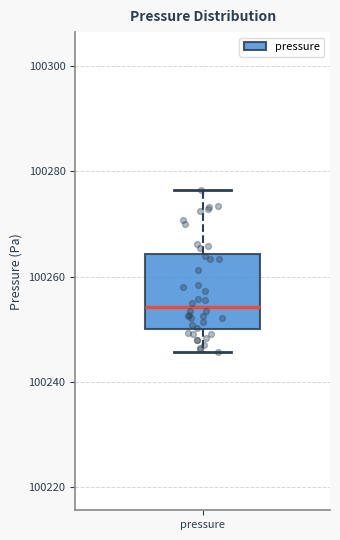

Read this box plot against the y-axis: the position of the median line, the range covered by the box, and the ends of both whiskers. The values are not printed on the chart, so give them approximately, as read against the axis.

median 100254, box 100250 to 100264, whiskers 100246 to 100276